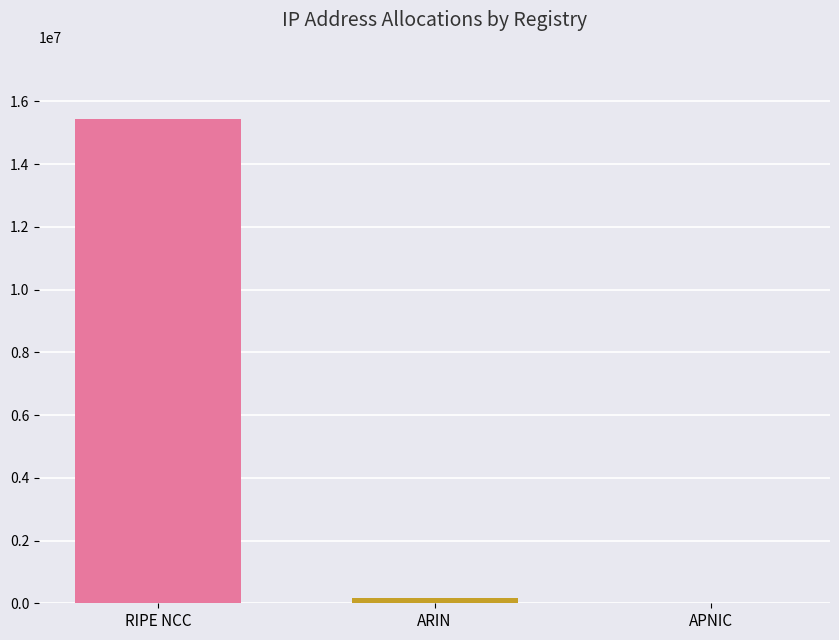

Are the bars horizontal?

No